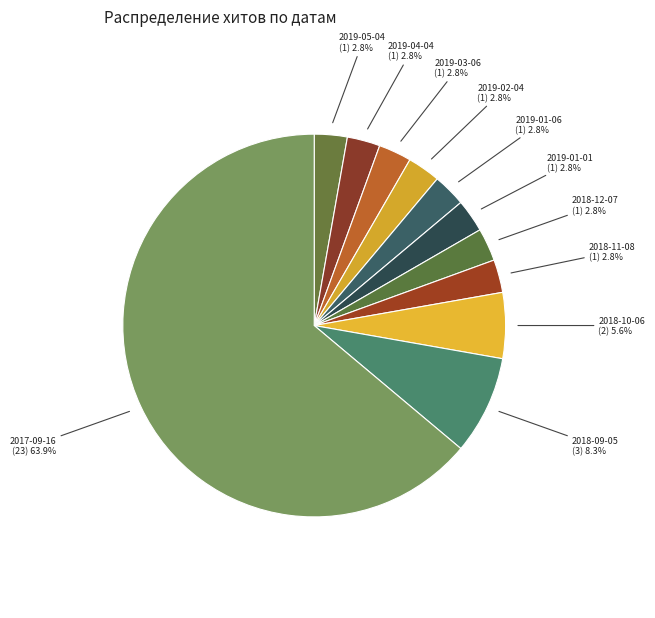

How many slices are in this pie chart?

11